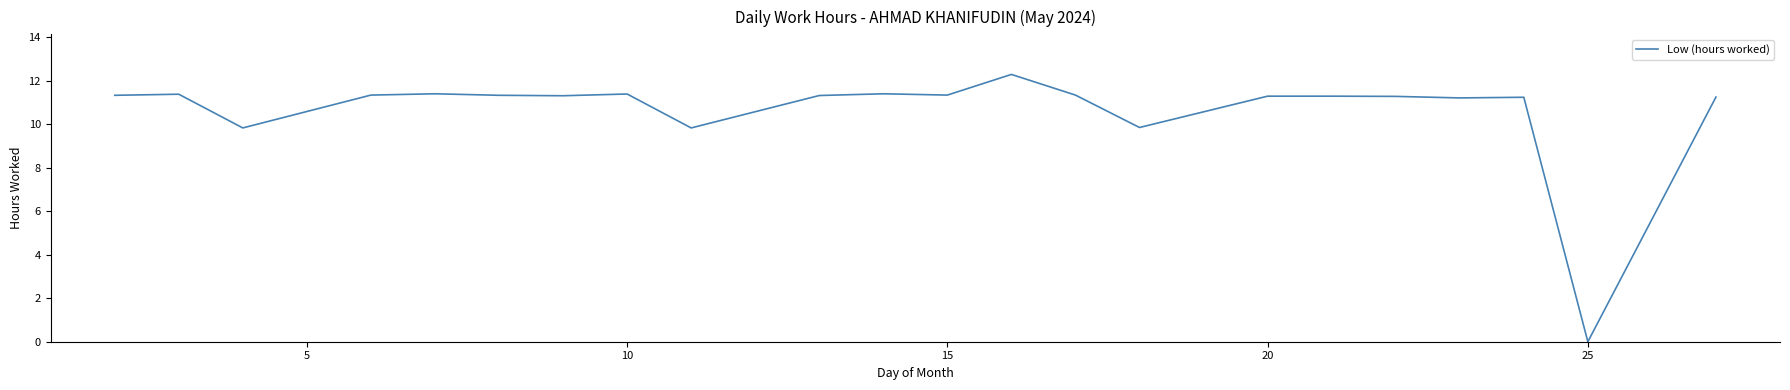

Does the chart display data point markers on the line(s)?

No